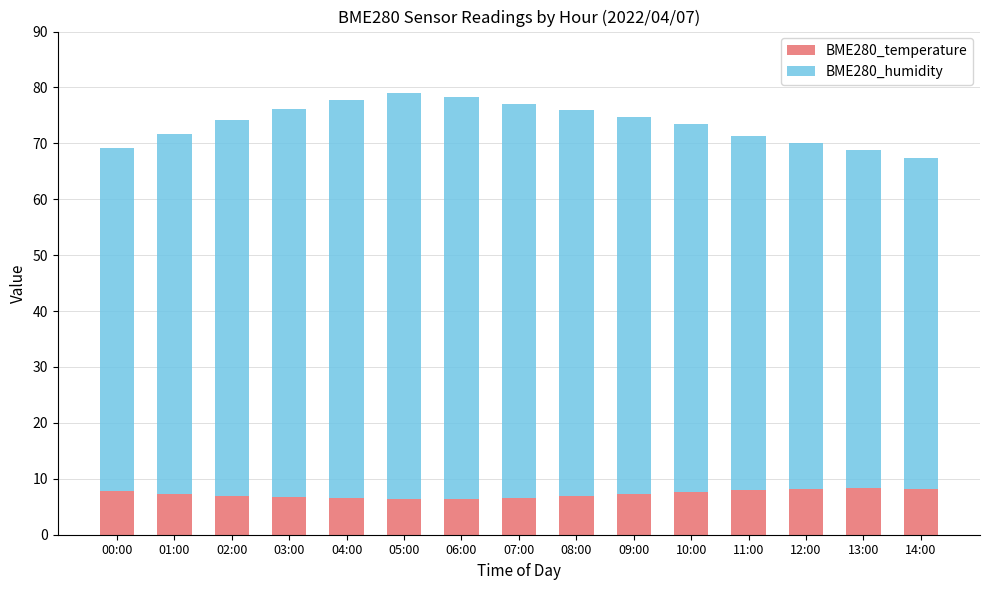

What is the average value of the BME280_temperature series?

7.3